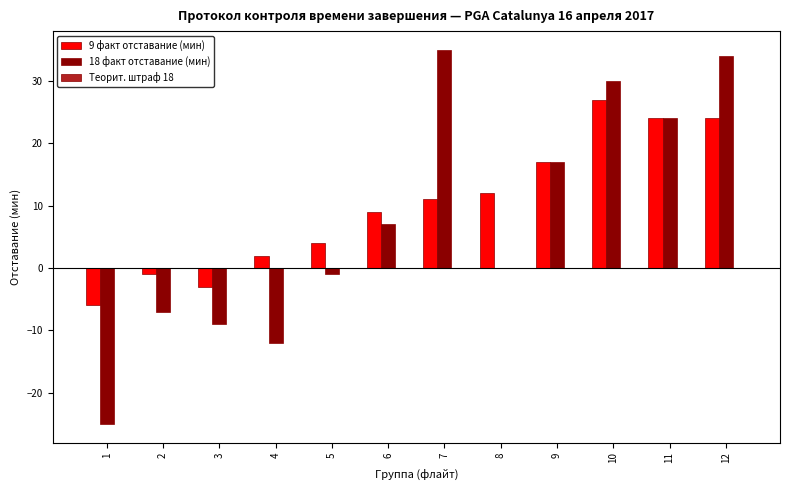

Does the chart contain stacked bars?

No